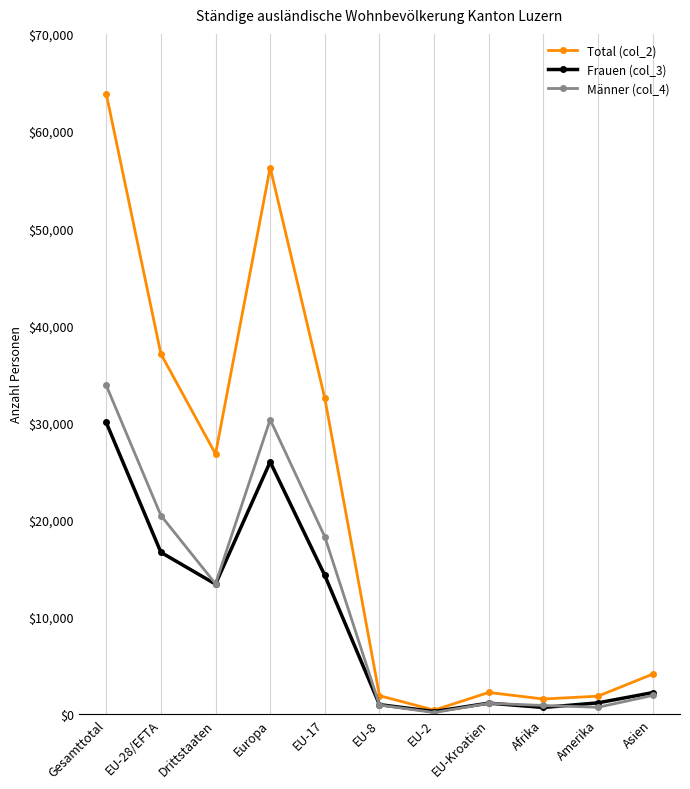

Which series has the largest range (max minus min)?

Total (col_2)